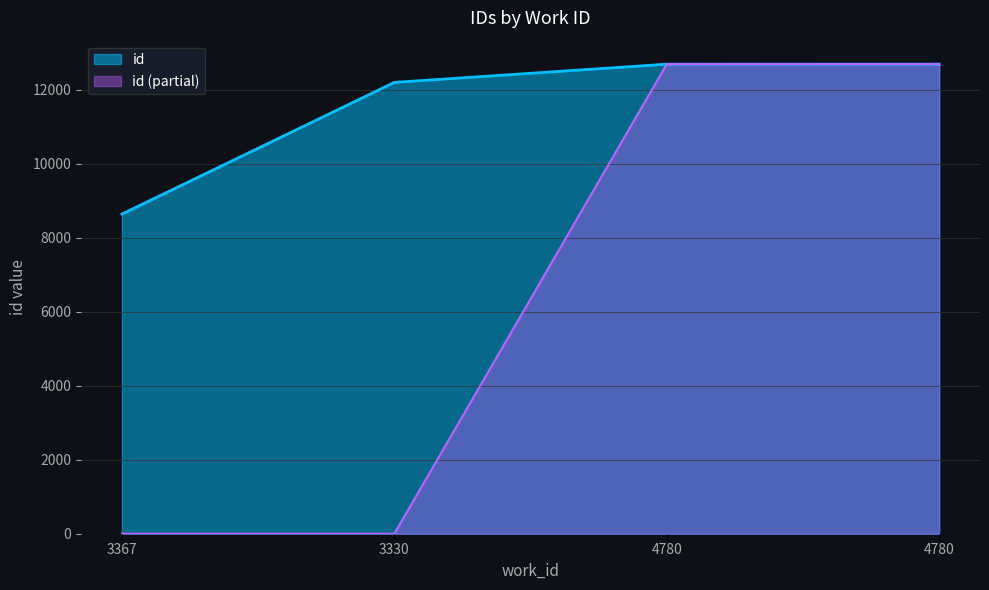

The chart shows a value of 17562 at 4780. True or false?

False